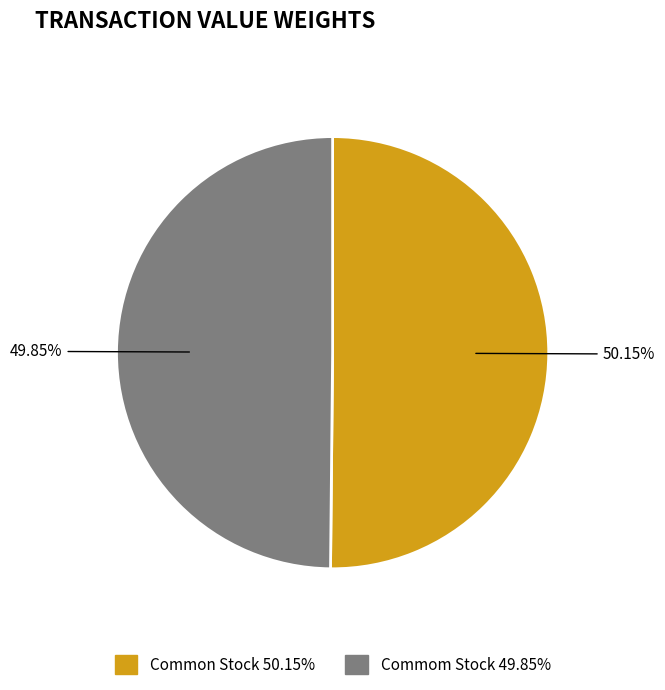

Combined, what portion of the pie is Commom Stock and Common Stock?

100.0%